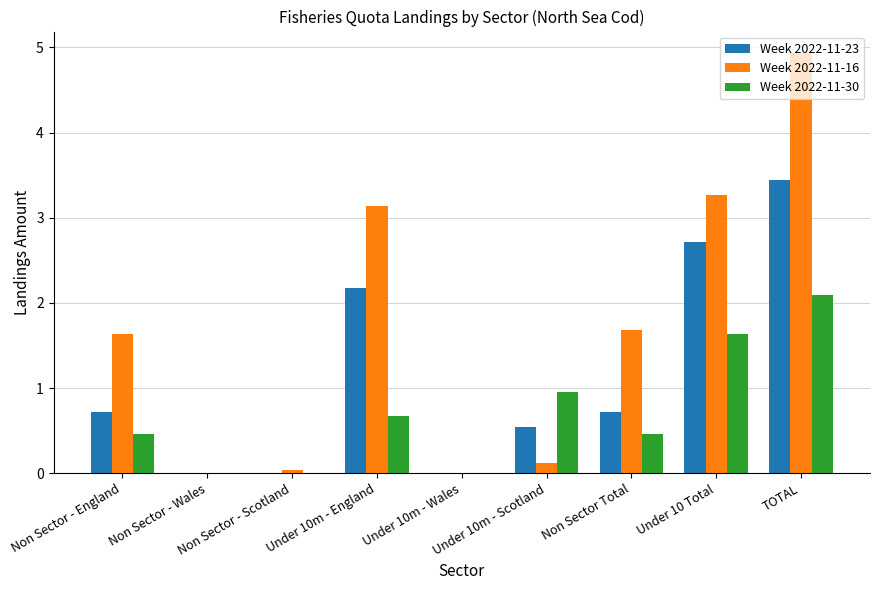

The Week 2022-11-23 series shows 0.1 at Under 10m - Scotland. True or false?

False